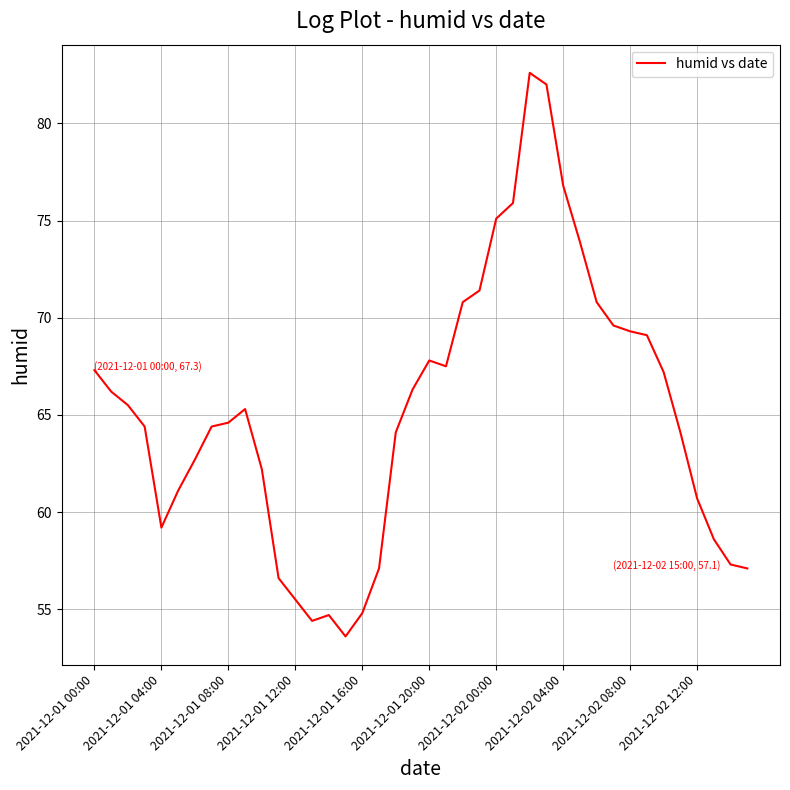

Does the chart have visible grid lines?

Yes